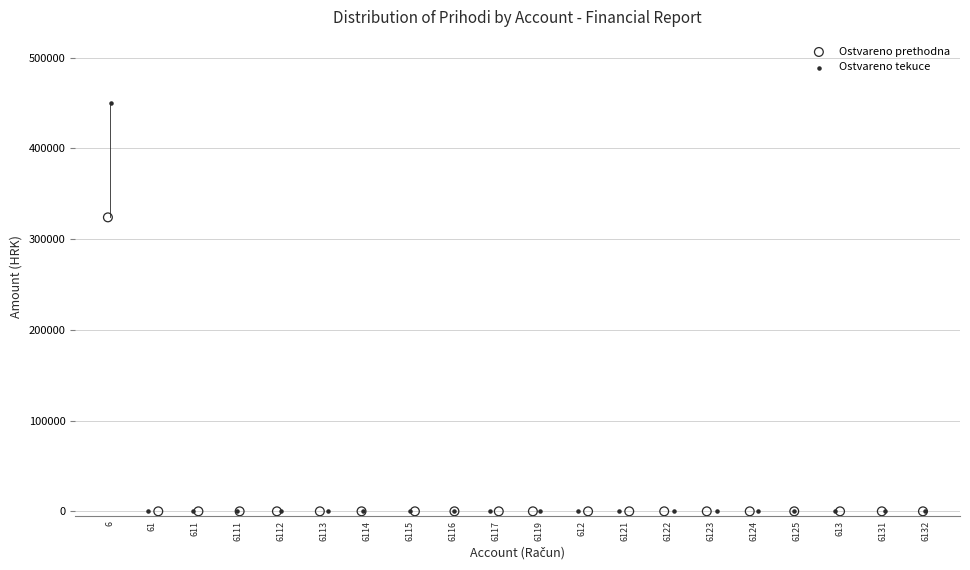

Which series reaches the maximum Y coordinate?

Ostvareno tekuce